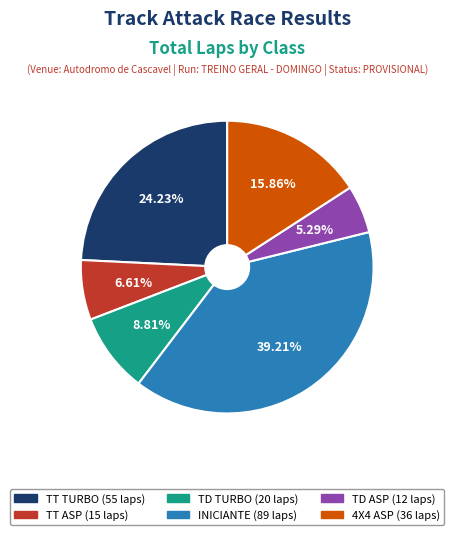

To the nearest percent, what is the combined percentage of 4X4 ASP and INICIANTE?

55%